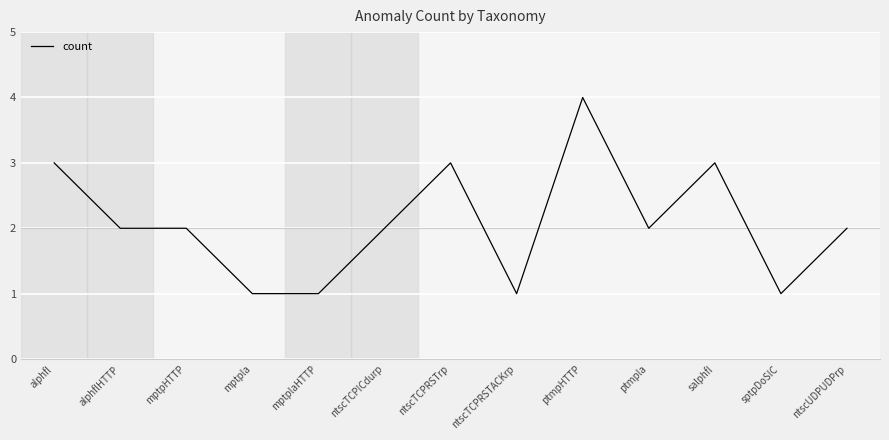

The chart shows a value of 2 at mptpHTTP. True or false?

True